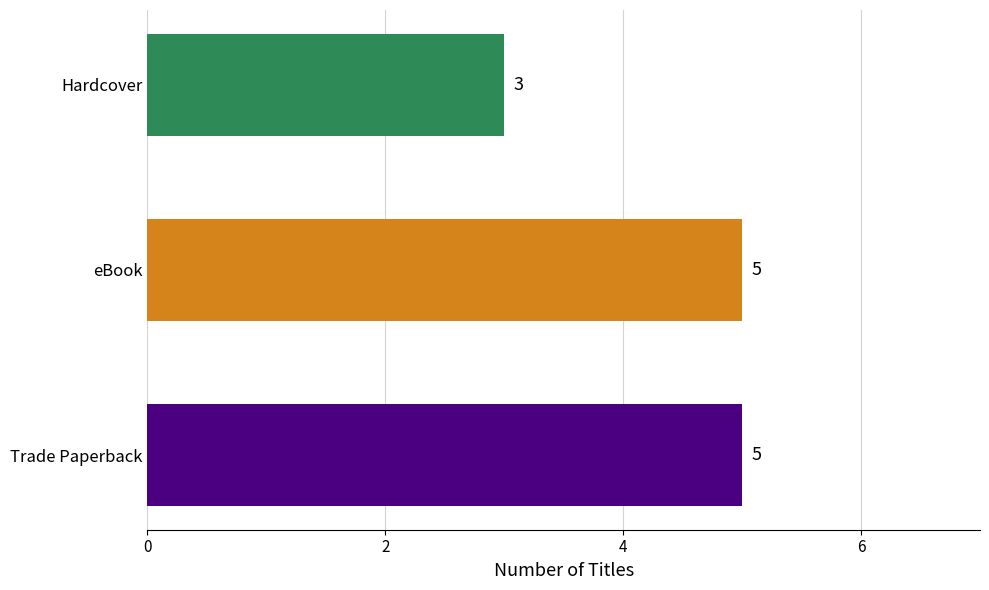

How many bars are there in total?

3